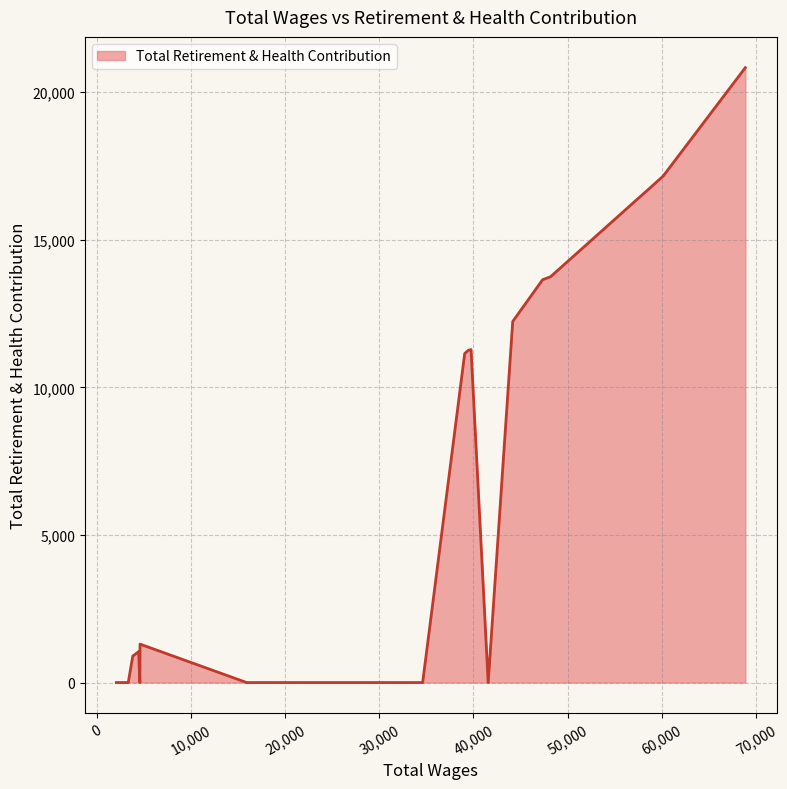

What is the greatest value displayed?

20834